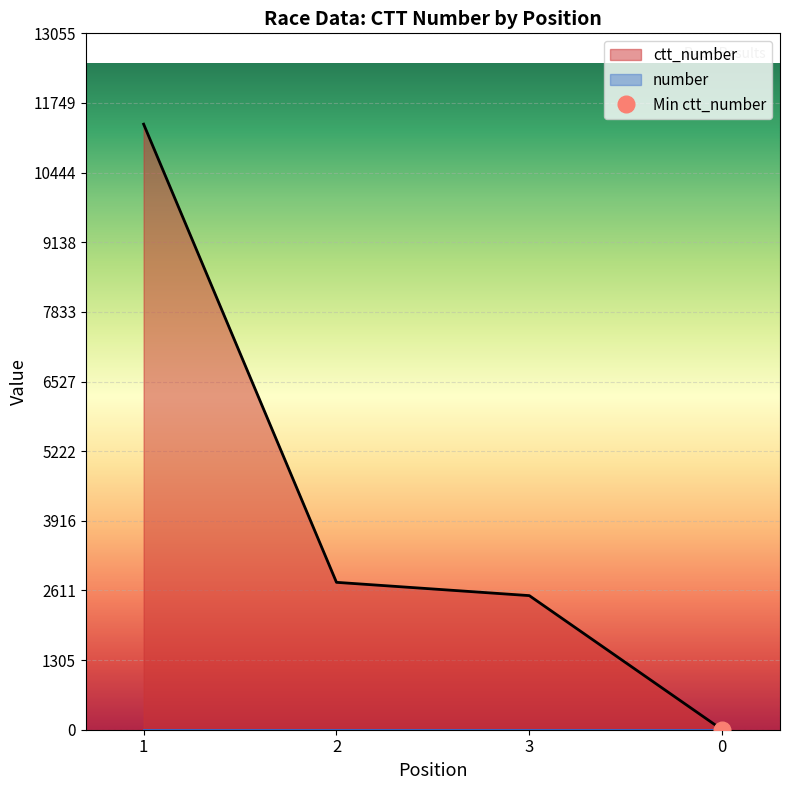

How many values are below 2763?

2